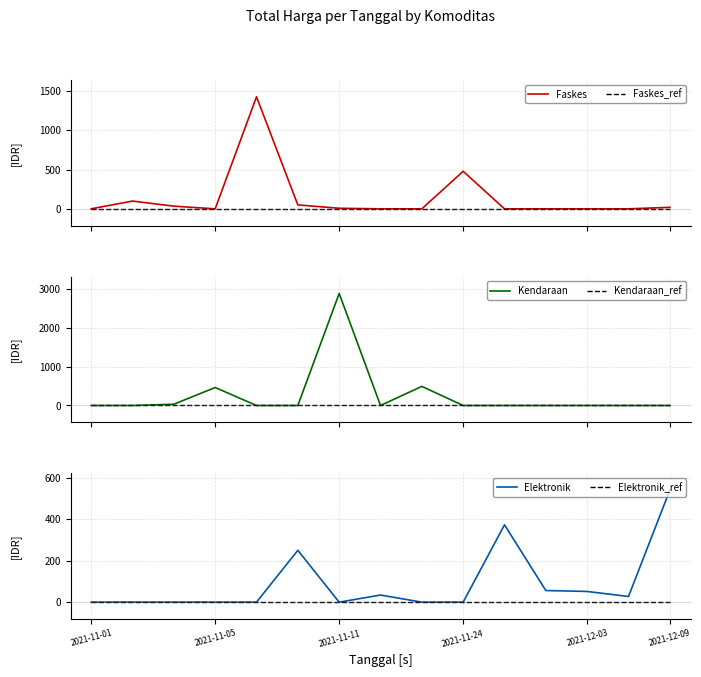

True or false: Faskes_ref has more than 1 interior local peaks.

False